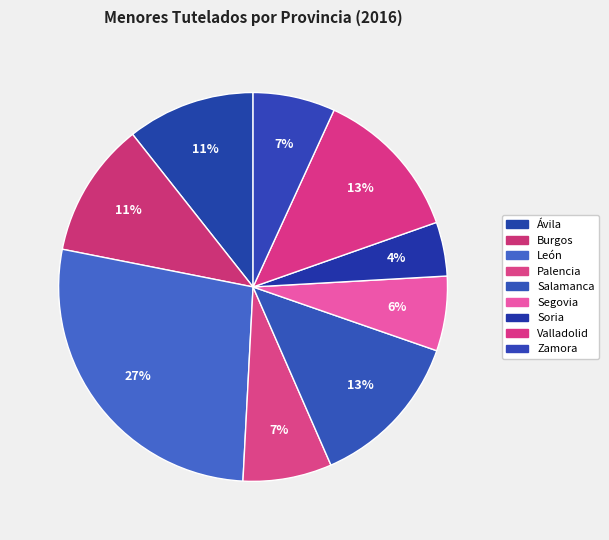

Is it true that Salamanca is 13% of the pie?

True